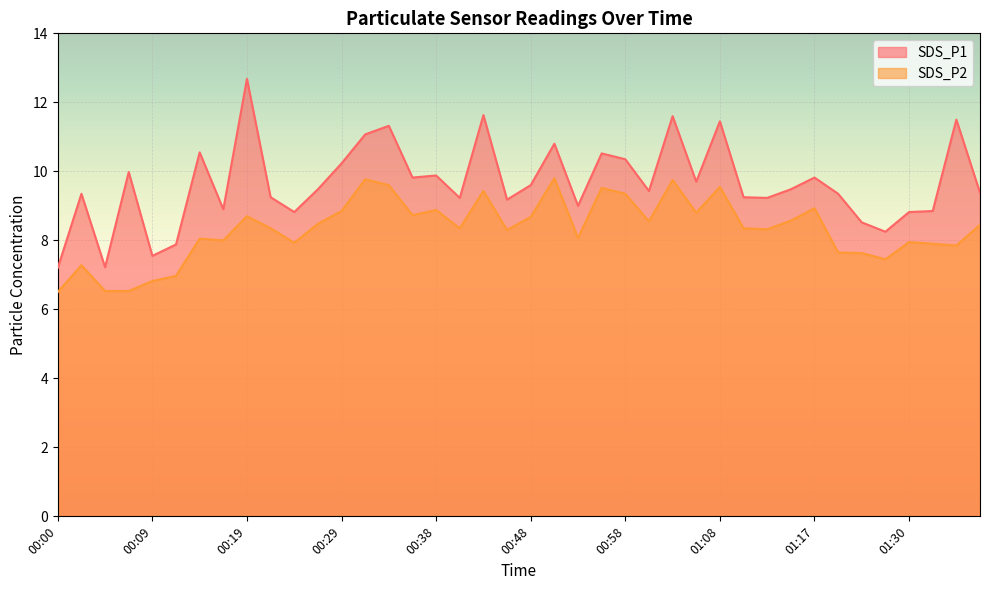

List the labels in order of SDS_P2 value, largest first.

00:51, 00:31, 01:03, 00:34, 01:08, 00:55, 00:43, 00:58, 01:17, 00:38, 00:29, 01:05, 00:36, 00:19, 00:48, 01:15, 01:00, 00:26, 01:37, 00:21, 00:41, 01:10, 01:13, 00:46, 00:53, 00:14, 00:17, 01:30, 00:24, 01:32, 01:35, 01:20, 01:22, 01:27, 00:02, 00:12, 00:09, 00:04, 00:07, 00:00